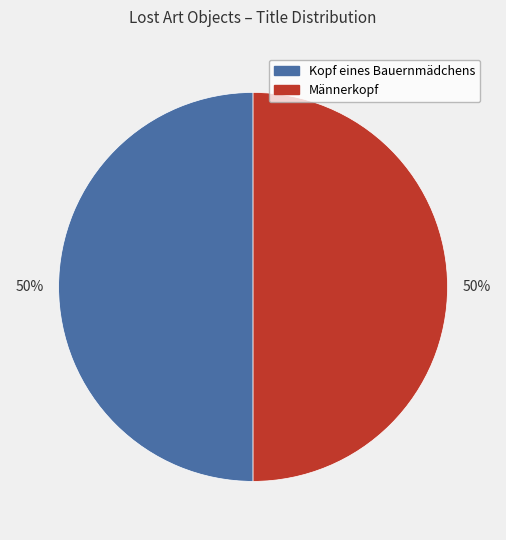

To the nearest percent, what percentage of the pie is Männerkopf?

50%